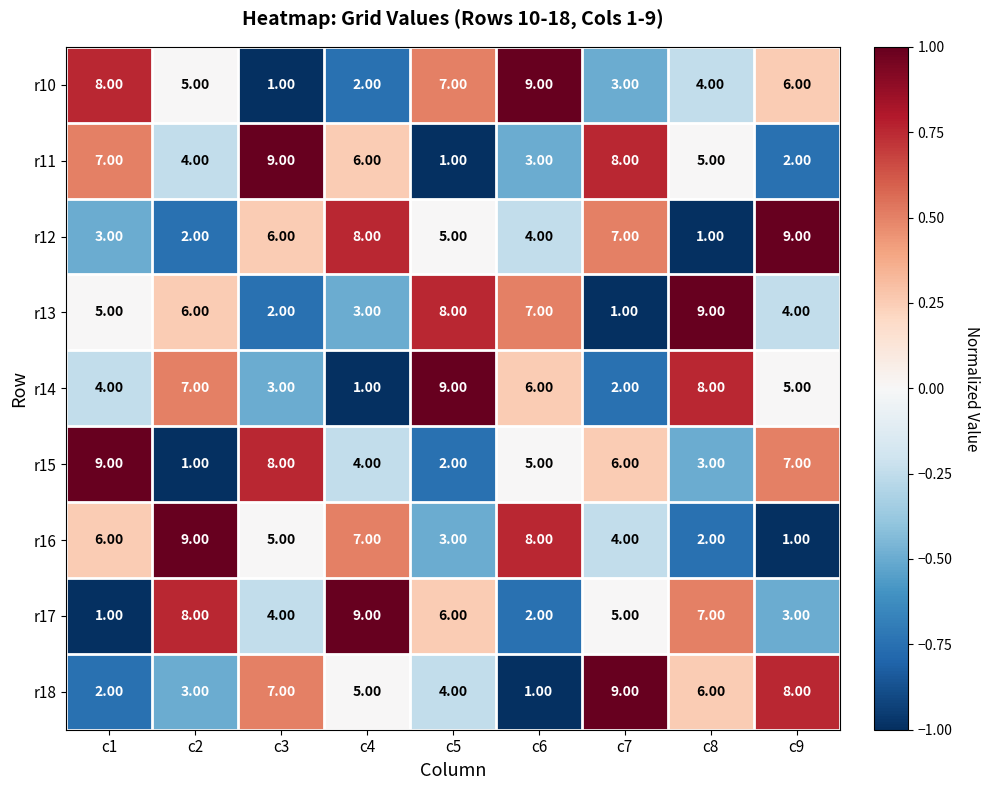

What is the difference between the maximum and minimum values in the r17 series?

8